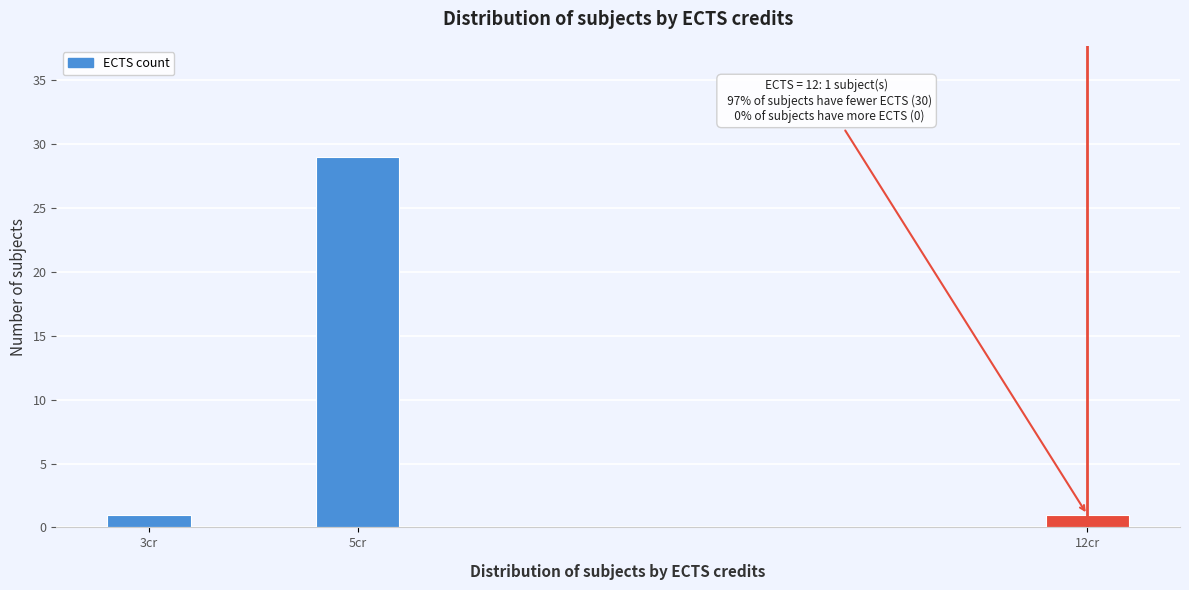

Reading right to left, list all the values displayed in this chart.

1	29	1